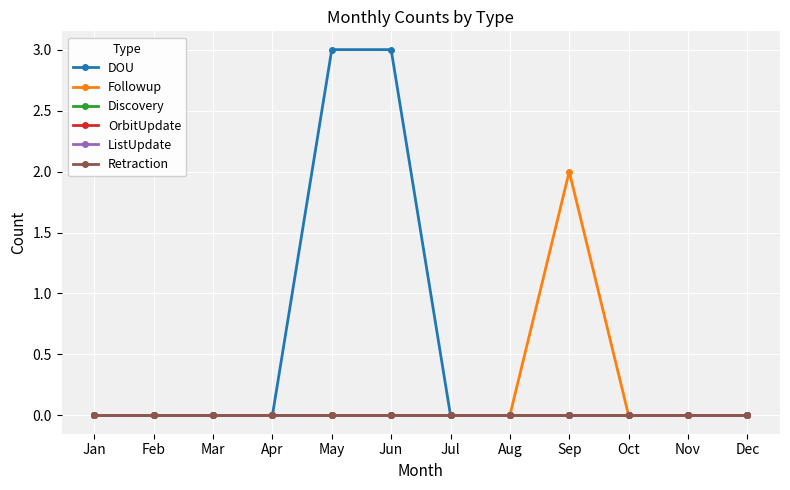

Is it true that DOU equals 2 at Mar?

False